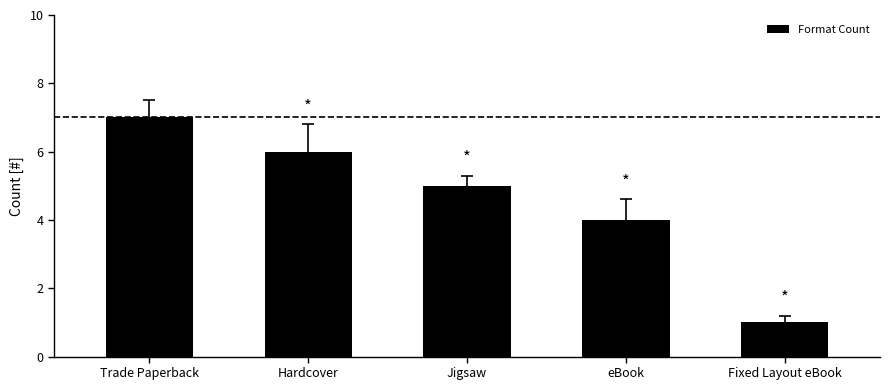

What is the average value?

5